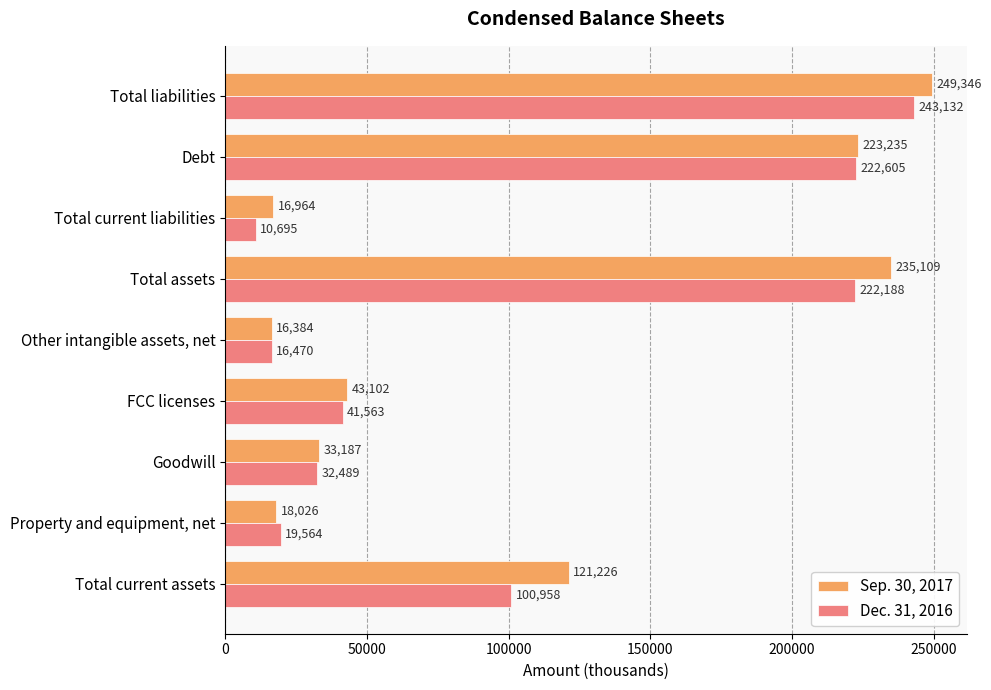

Which series has the widest spread of values?

Sep. 30, 2017